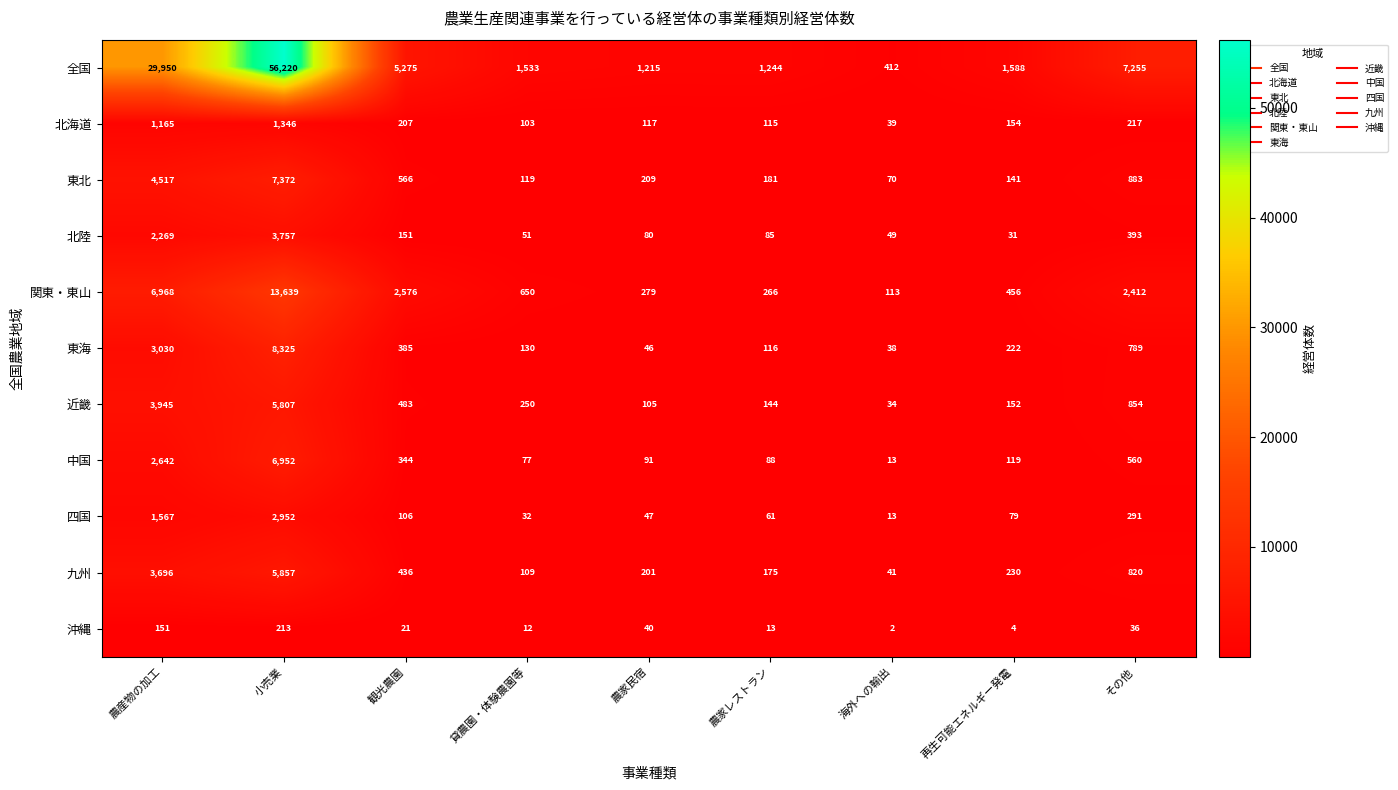

What is the difference between the maximum and second lowest values in the 東海 series?

8279